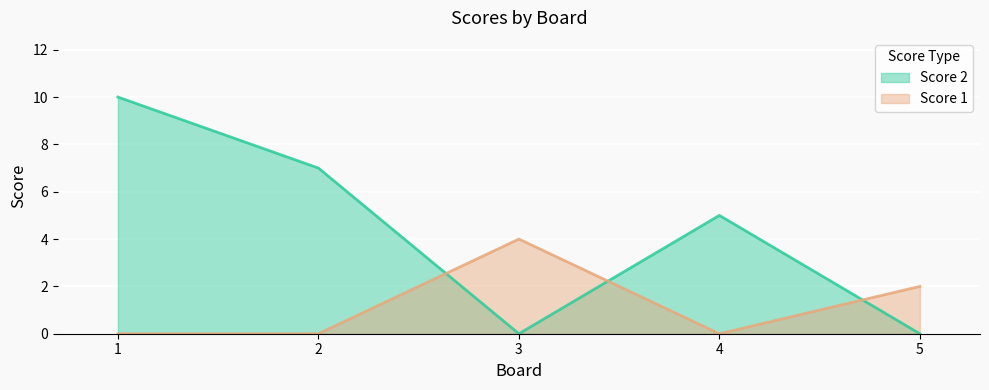

Which series has the largest range (max minus min)?

Score 2